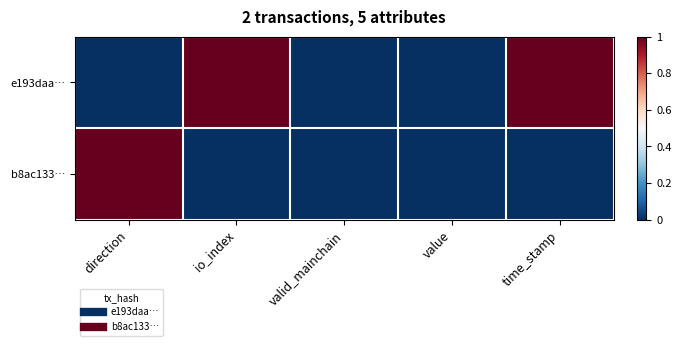

List the series in order of their overall mean, highest first.

e193daa…, b8ac133…